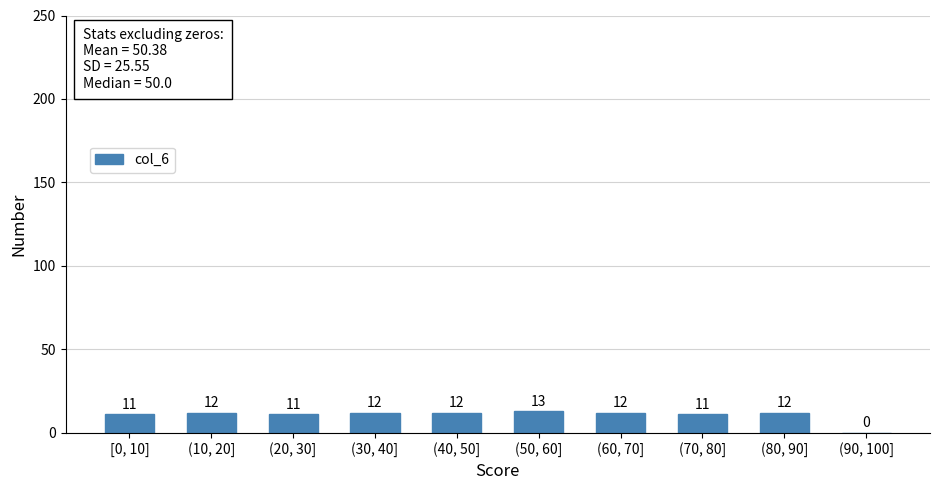

Reading left to right, transcribe all the data shown in this chart.

[0, 10]=11	(10, 20]=12	(20, 30]=11	(30, 40]=12	(40, 50]=12	(50, 60]=13	(60, 70]=12	(70, 80]=11	(80, 90]=12	(90, 100]=0